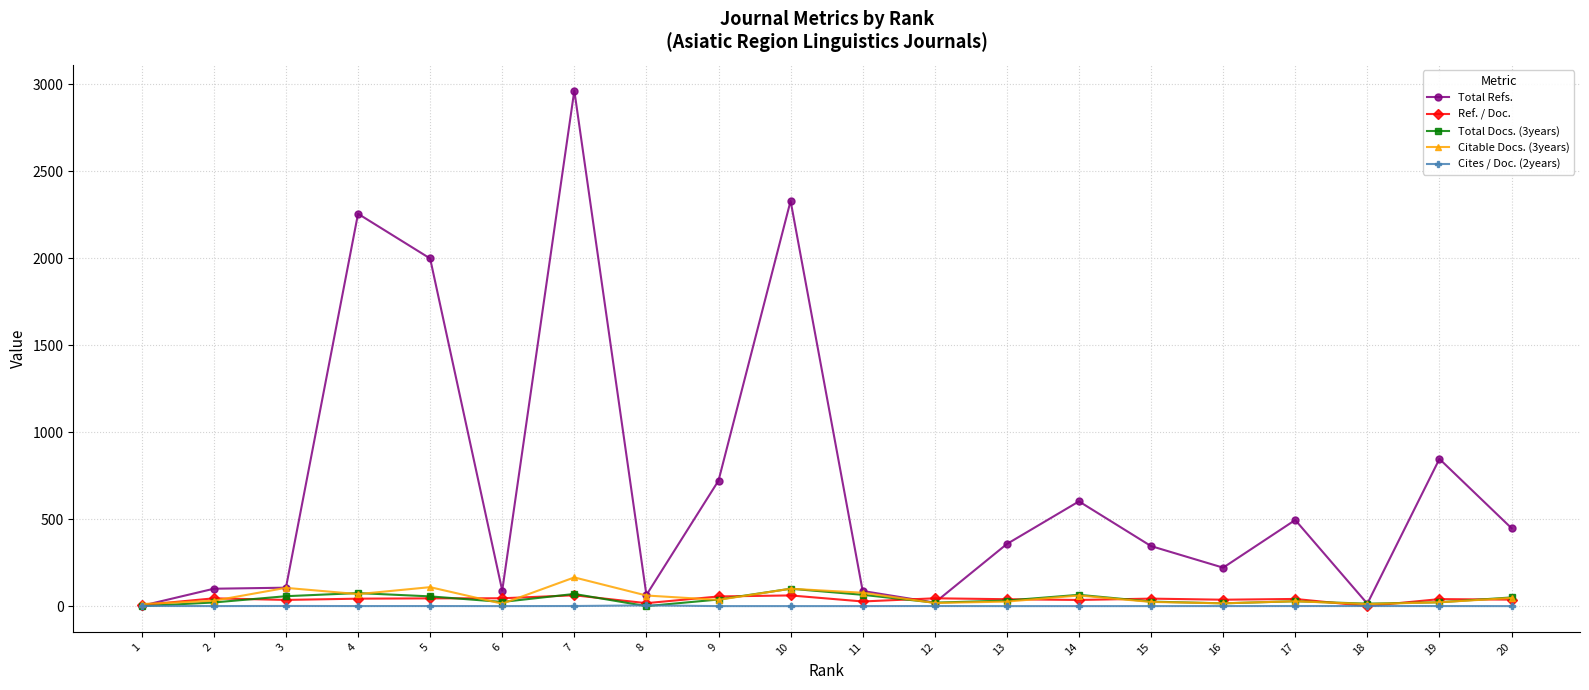

Which series has the largest range (max minus min)?

Total Refs.